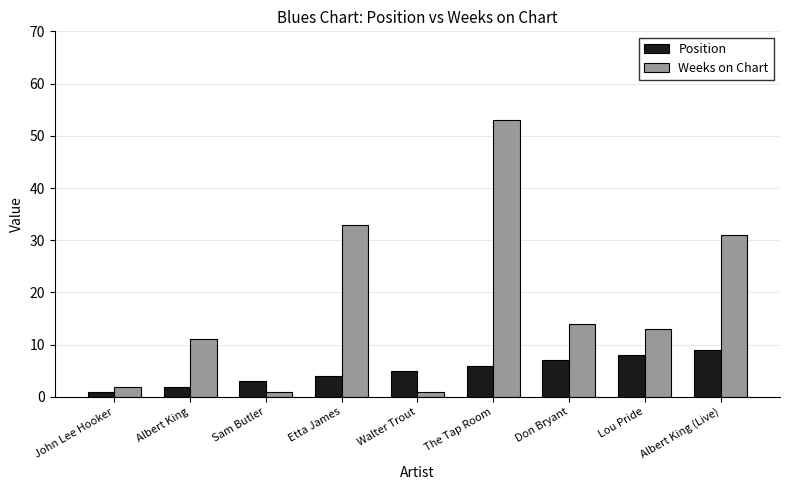

At Etta James, list the series in order from smallest to largest.

Position, Weeks on Chart